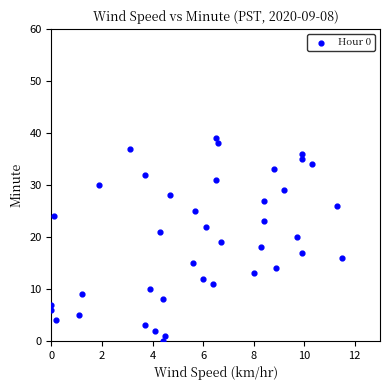

What is the range of Y values (max minus min)?

39